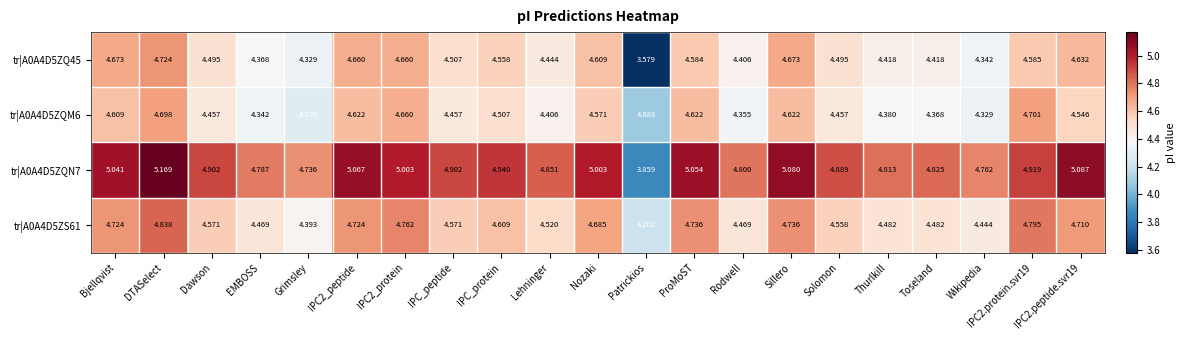

At which label does tr|A0A4D5ZQN7 first exceed 4?

Bjellqvist